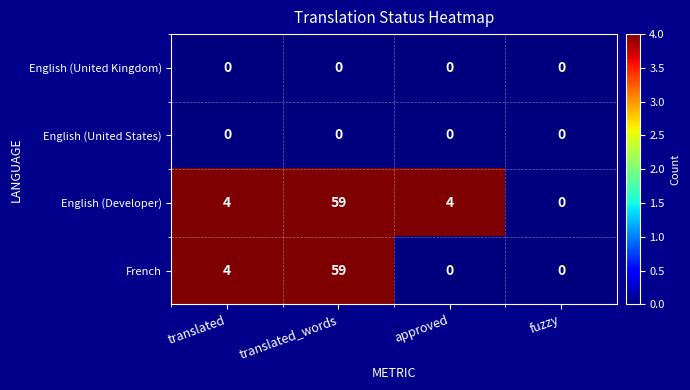

What is the maximum value shown in the chart?

59